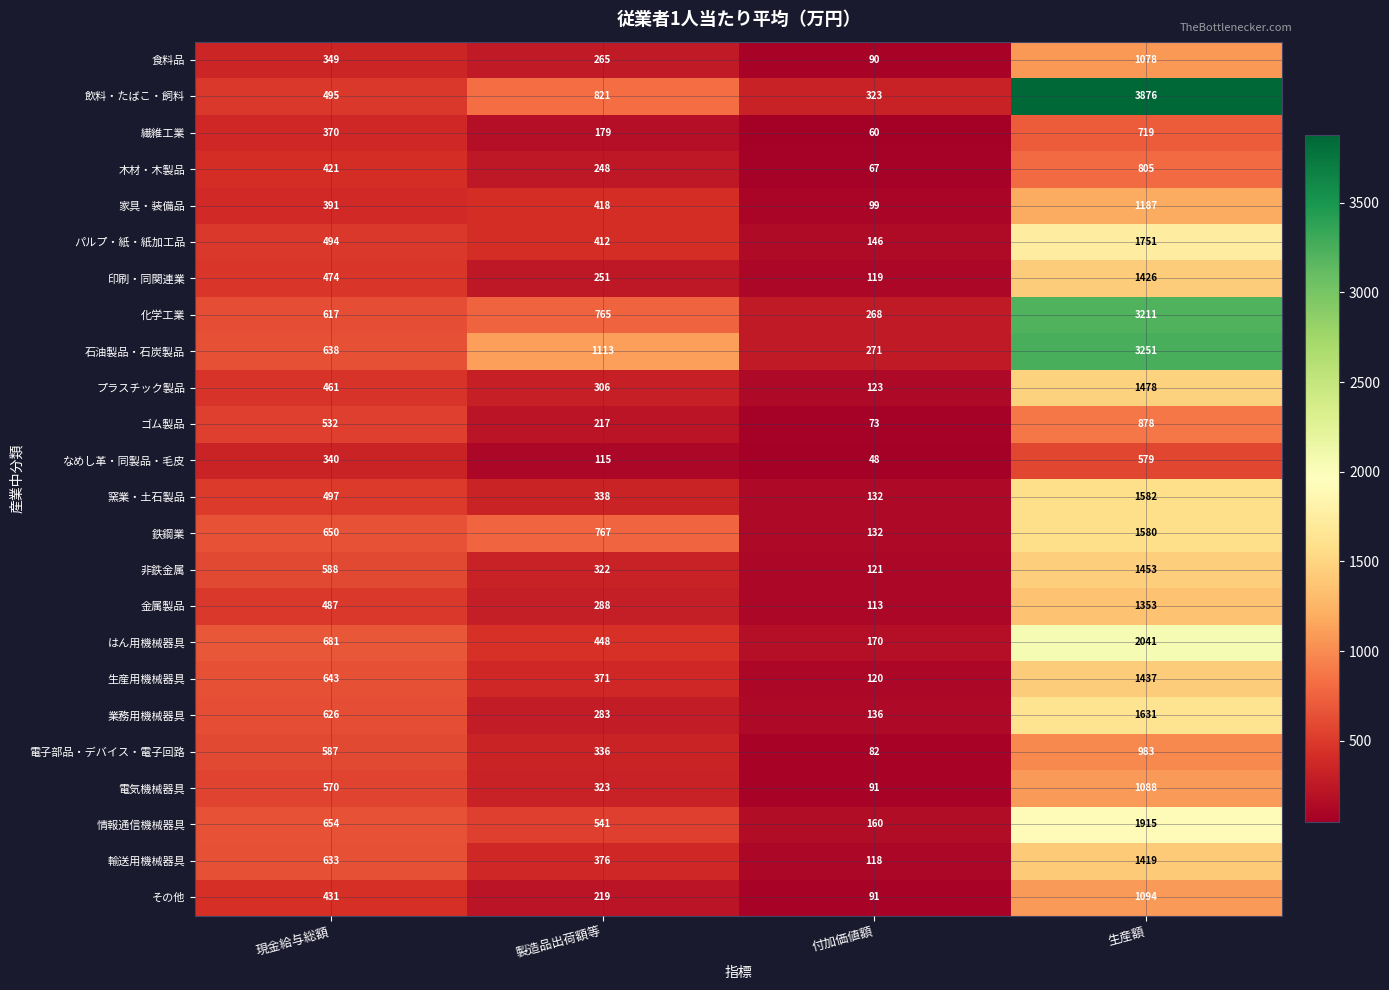

The 食料品 series shows 265 at 製造品出荷額等. True or false?

True